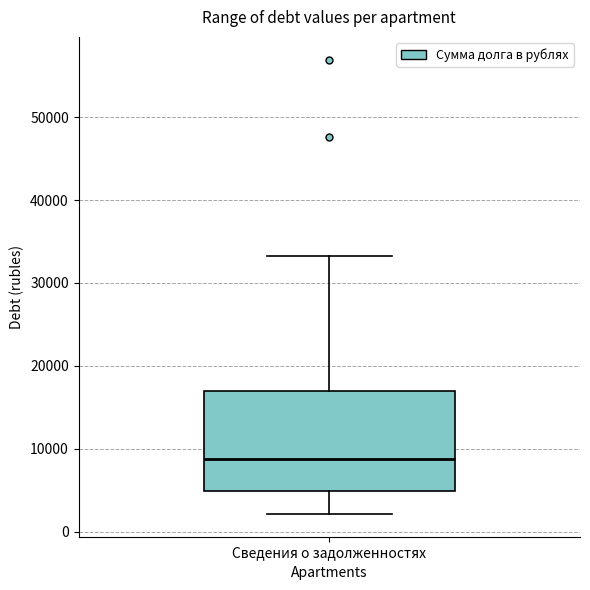

Transcribe this box plot: give where the median line is, the range the box spans, and where the two whiskers end, as read against the y-axis. The values are not printed on the chart, so give them approximately, as read against the axis.

median 9000, box 5000 to 17000, whiskers 2000 to 33000